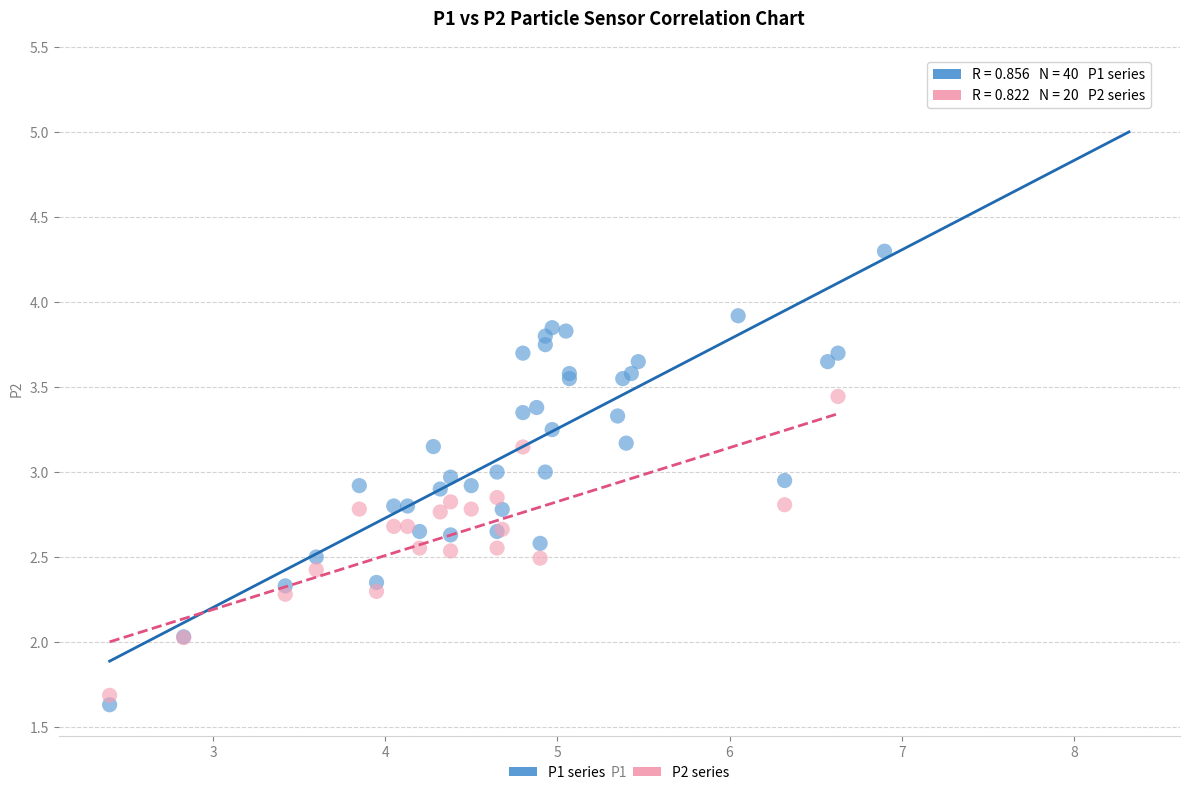

Which series reaches the maximum Y coordinate?

P1 series